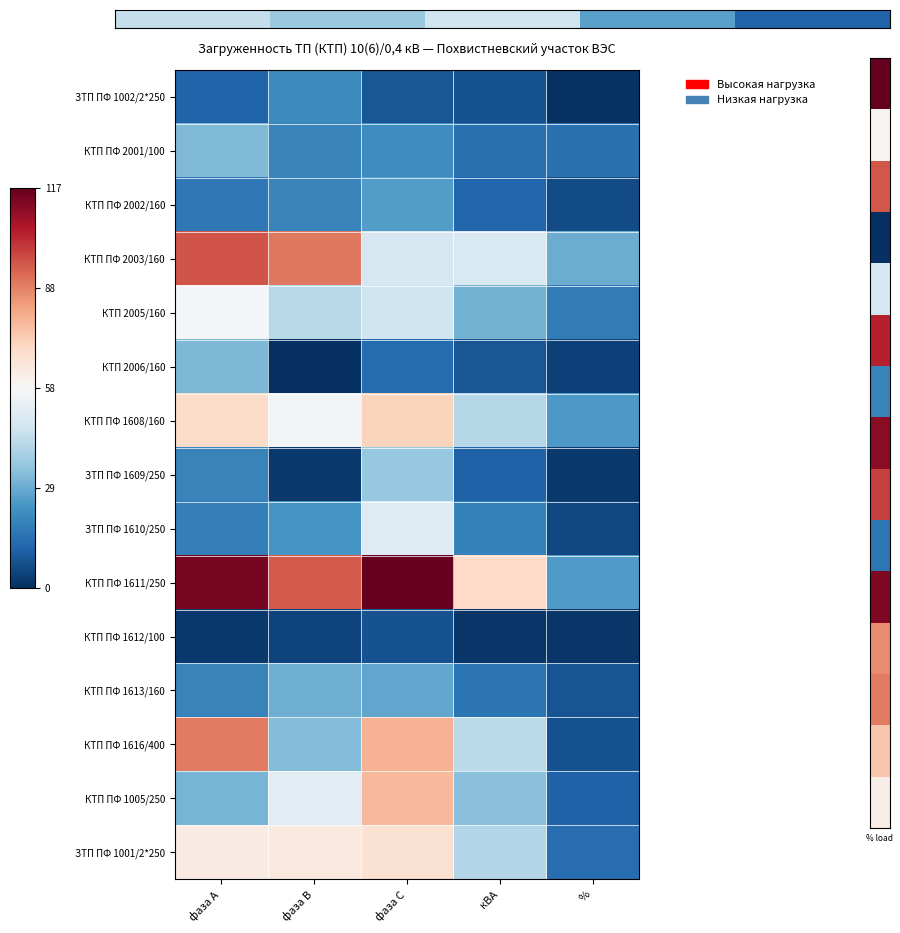

Rank the series by their maximum value, from highest to lowest.

КТП ПФ 1611/250, КТП ПФ 2003/160, КТП ПФ 1616/400, КТП ПФ 1005/250, КТП ПФ 1608/160, ЗТП ПФ 1001/2*250, КТП 2005/160, ЗТП ПФ 1610/250, ЗТП ПФ 1609/250, КТП ПФ 2001/100, КТП 2006/160, КТП ПФ 1613/160, КТП ПФ 2002/160, ЗТП ПФ 1002/2*250, КТП ПФ 1612/100